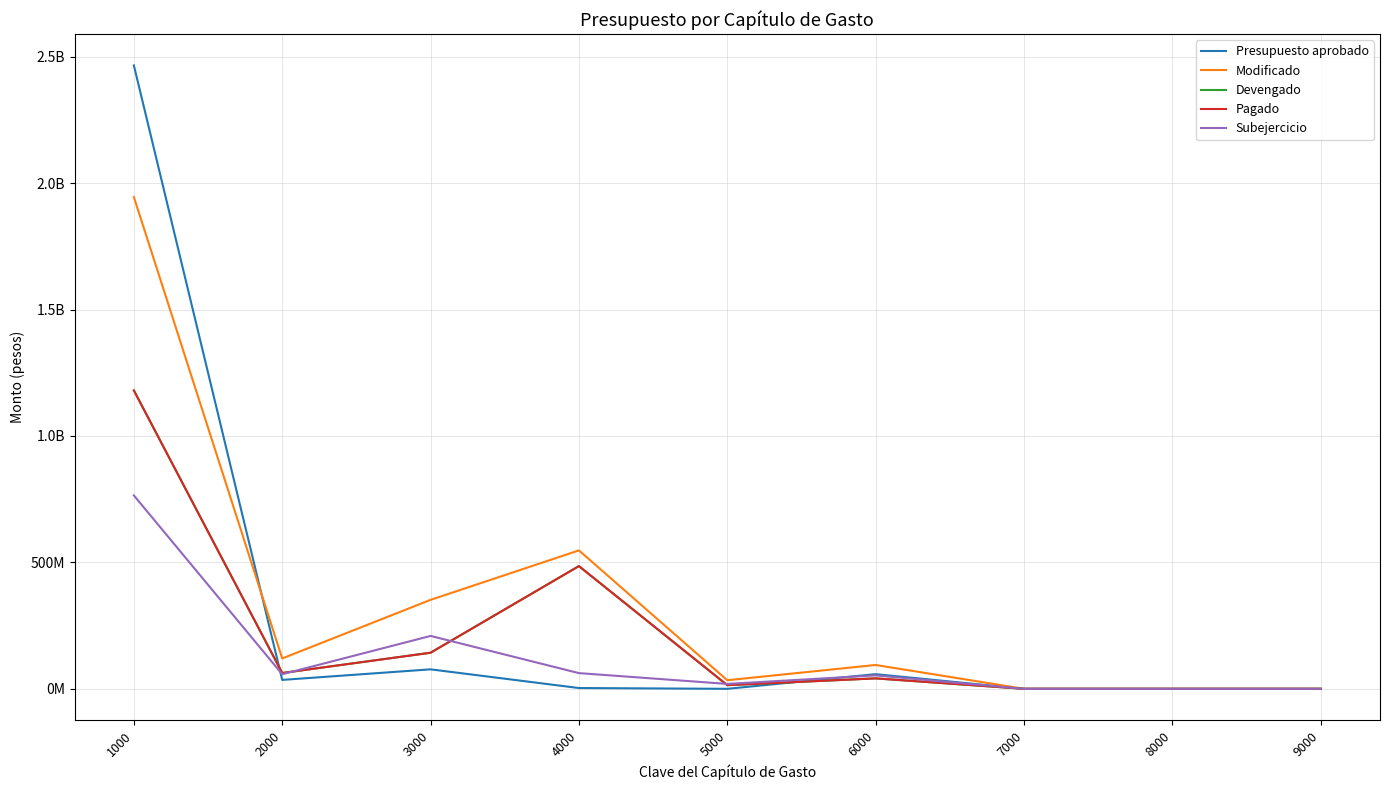

True or false: Presupuesto aprobado and Devengado cross at least once.

True